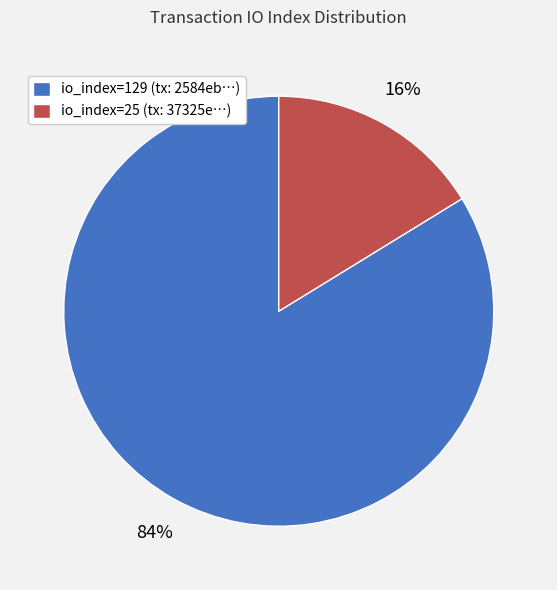

How many segments does this pie chart have?

2